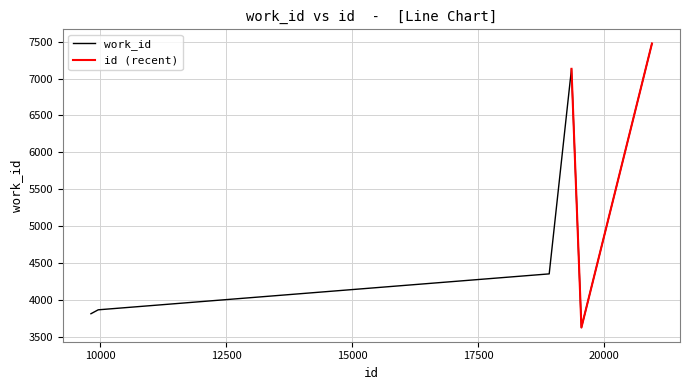

At which category does the chart reach its peak across all series?

20945